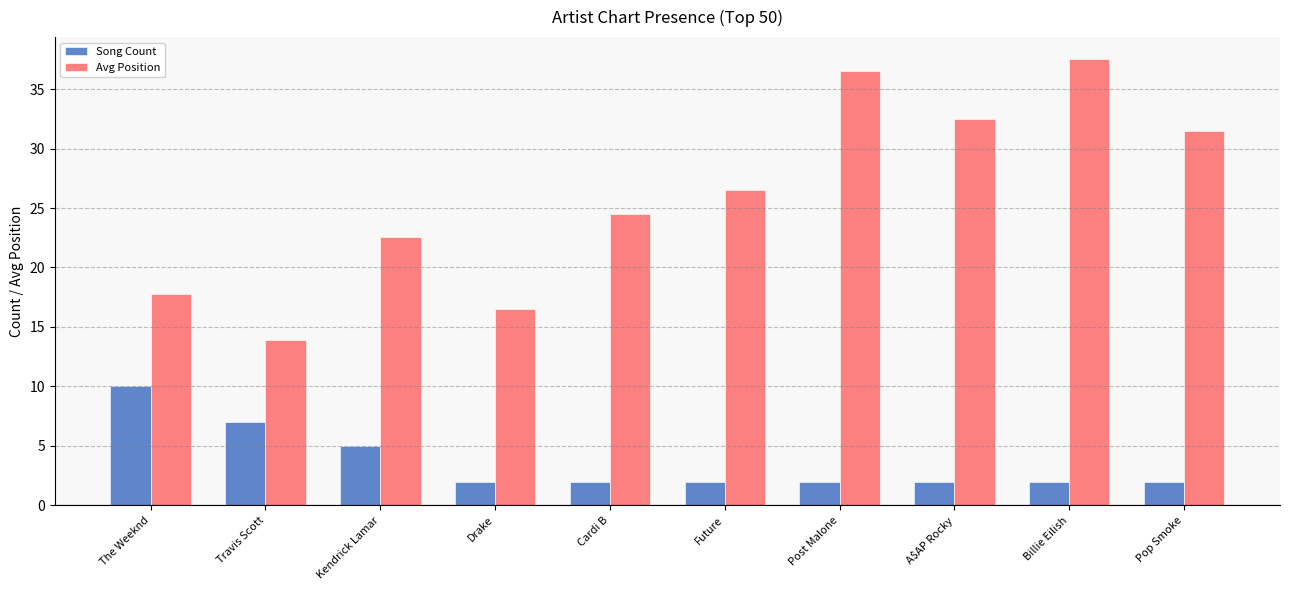

What is the value of the Avg Position bar at the 10th from the left?

31.5